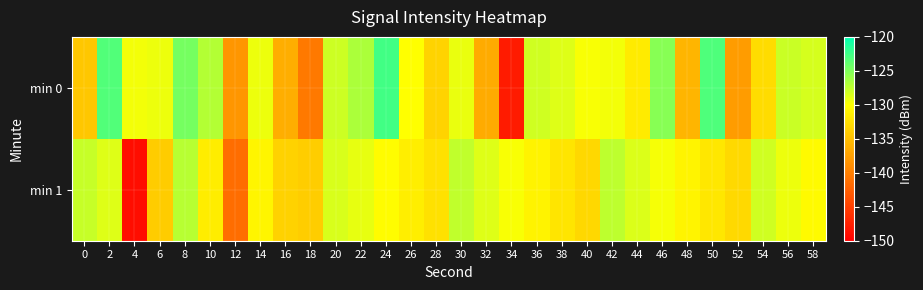

What is the greatest value displayed?

-122.7